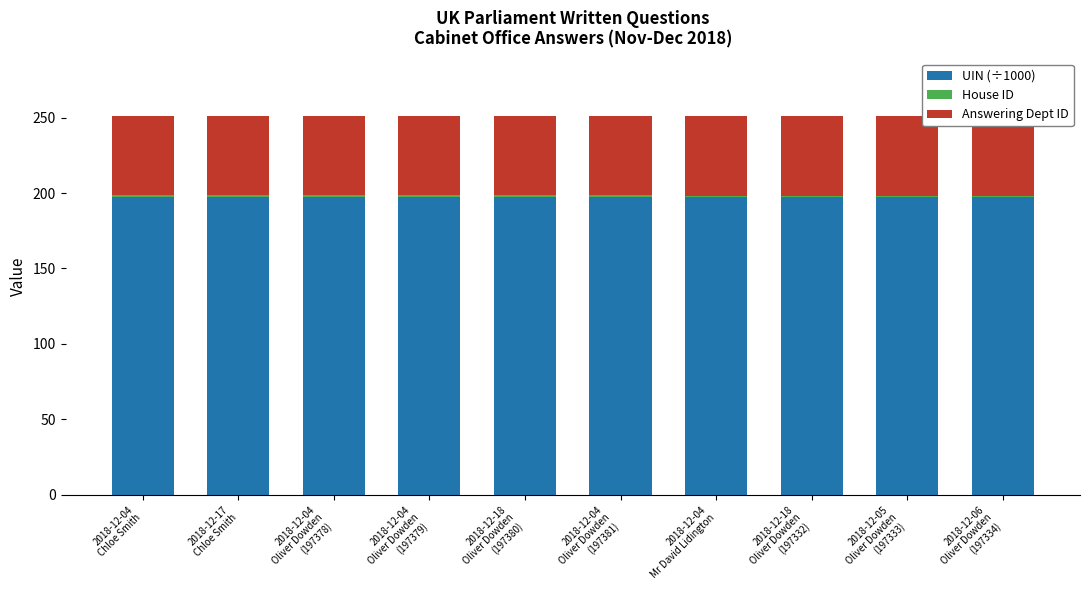

Is it true that House ID equals 1.7 at 2018-12-17
Chloe Smith?

False